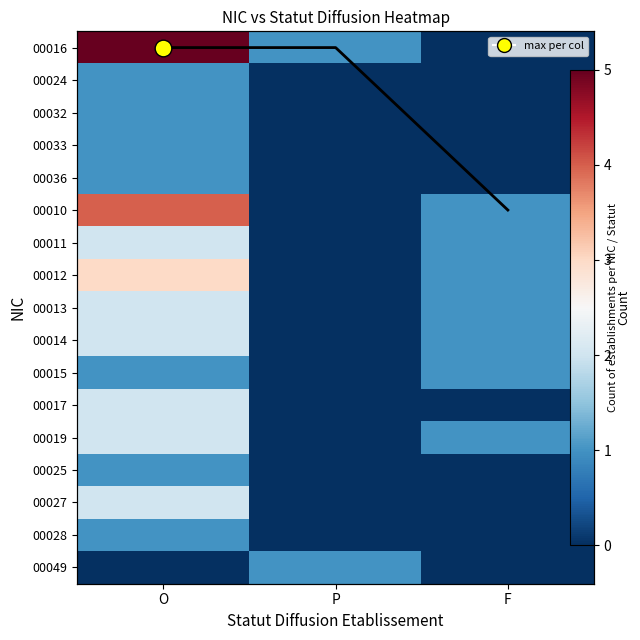

How many distinct data groups are displayed?

17